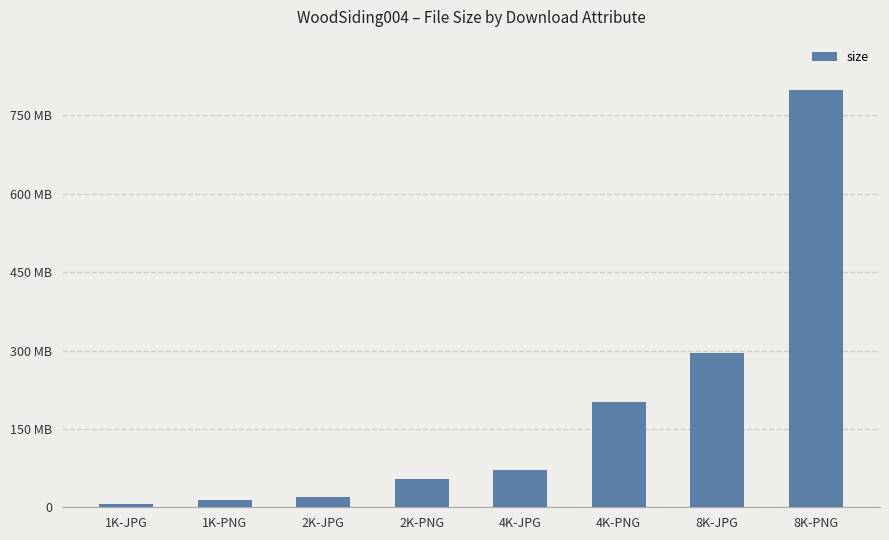

Does the chart contain any negative values?

No